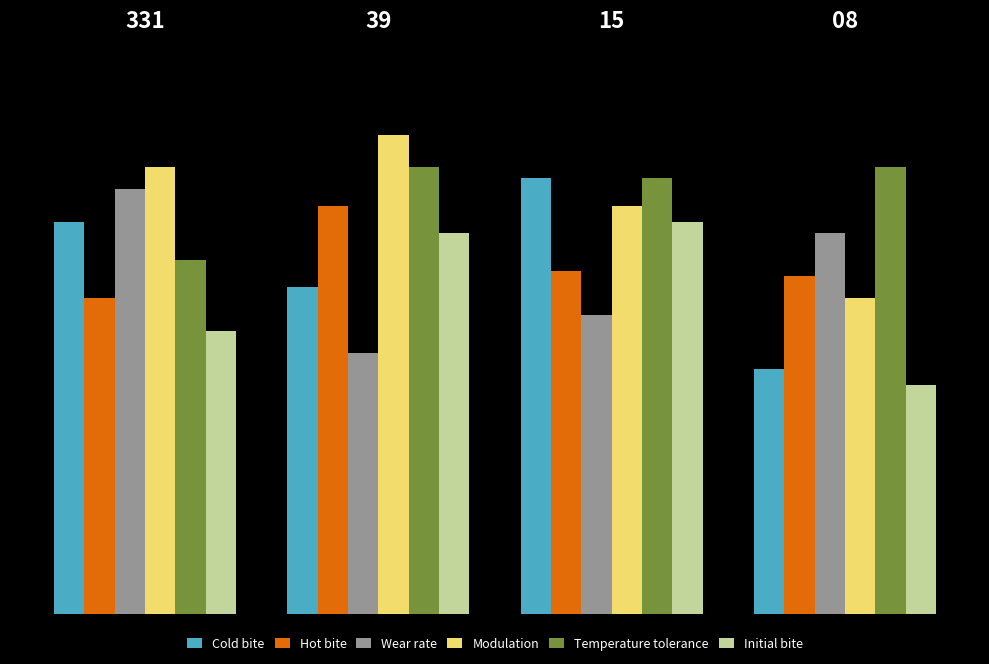

What are all the series names shown in the legend?

Cold bite, Hot bite, Wear rate, Modulation, Temperature tolerance, Initial bite